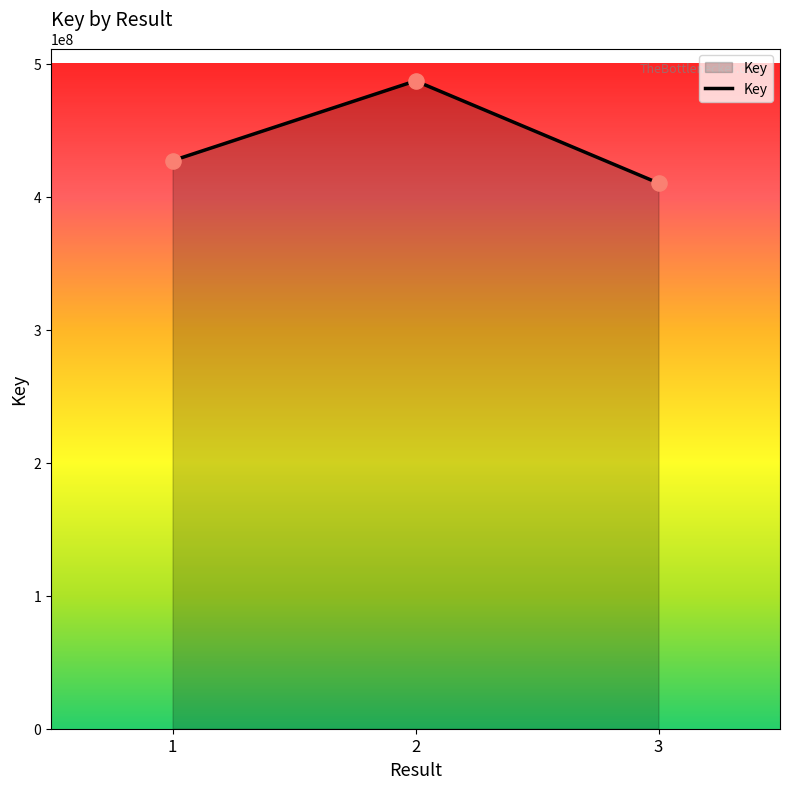

Between 2 and 1, which is larger?

2